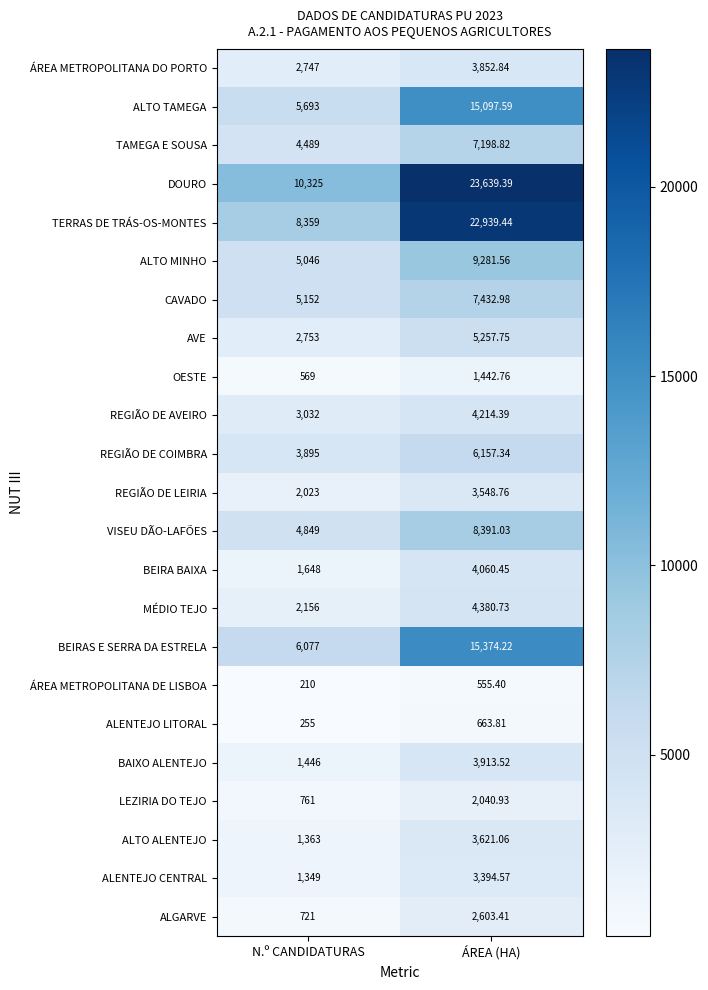

What is the difference between the highest and lowest values at ÁREA (HA)?

23084.0